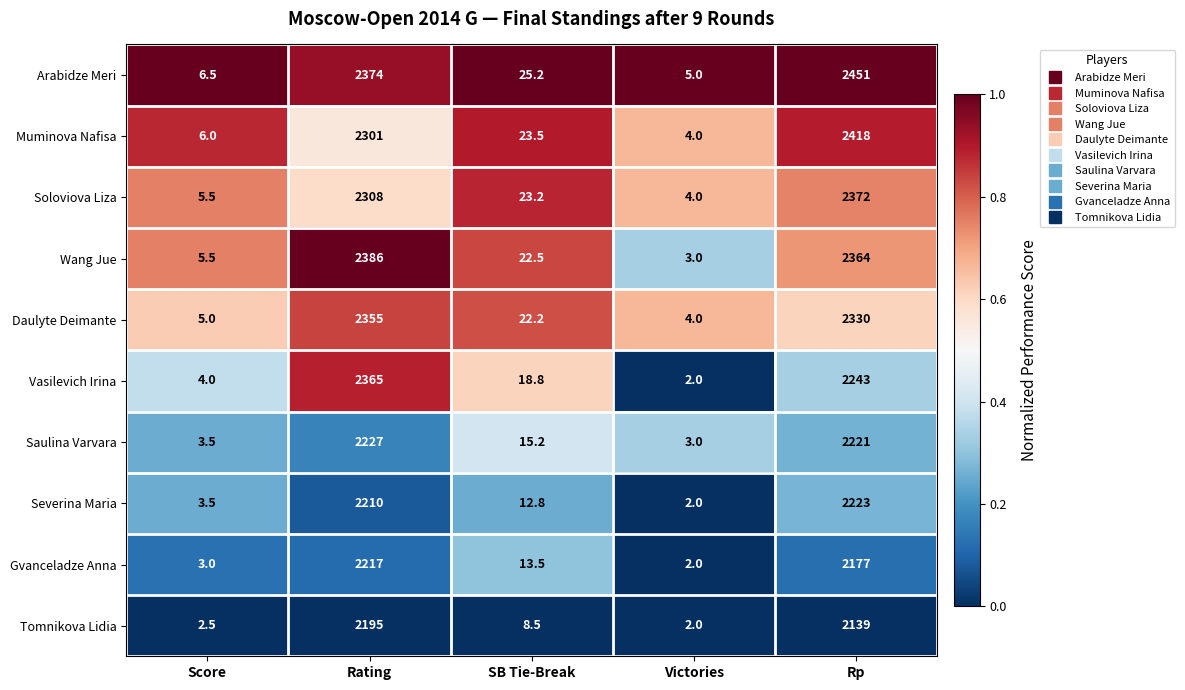

Between Victories and Rp, which series saw the biggest shift?

Arabidze Meri